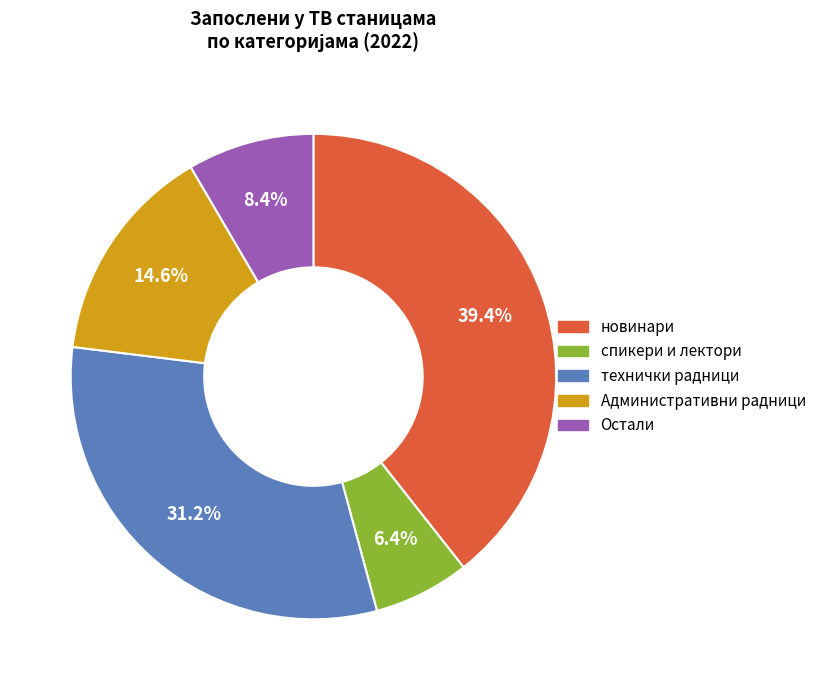

Is there a majority slice in this chart?

No